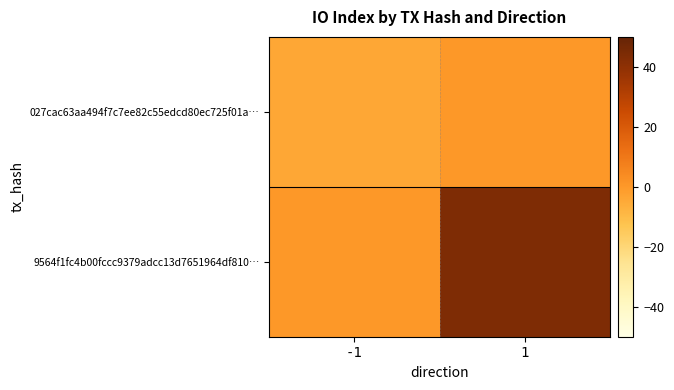

Rank the series by their maximum value, from highest to lowest.

9564f1fc4b00fccc9379adcc13d7651964df810…, 027cac63aa494f7c7ee82c55edcd80ec725f01a…